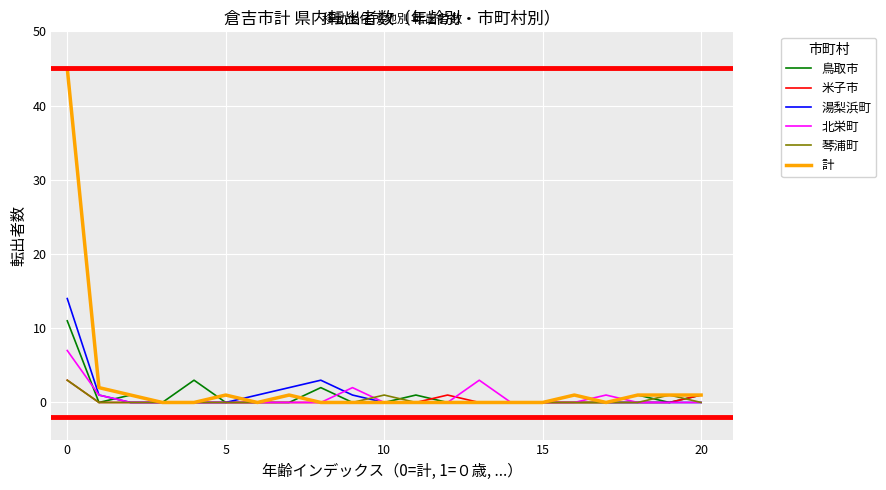

After their last crossing, which series has the higher values: 湯梨浜町 or 鳥取市?

鳥取市